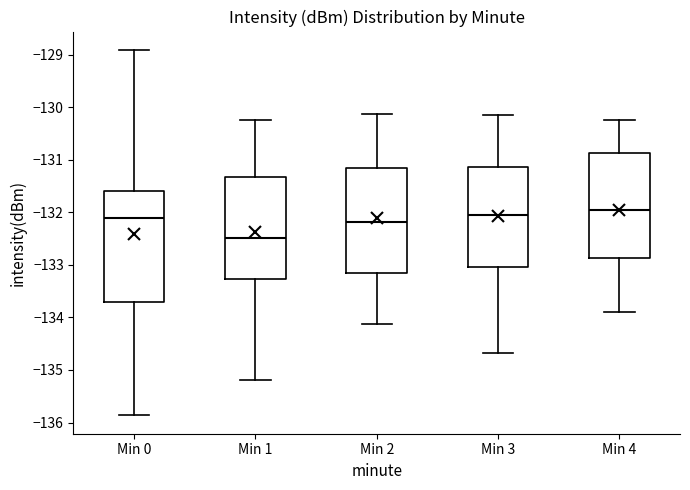

Where is the upper edge of the box for Min 4 on the y-axis? The values are not printed on the chart, so give them approximately, as read against the axis.

-130.9